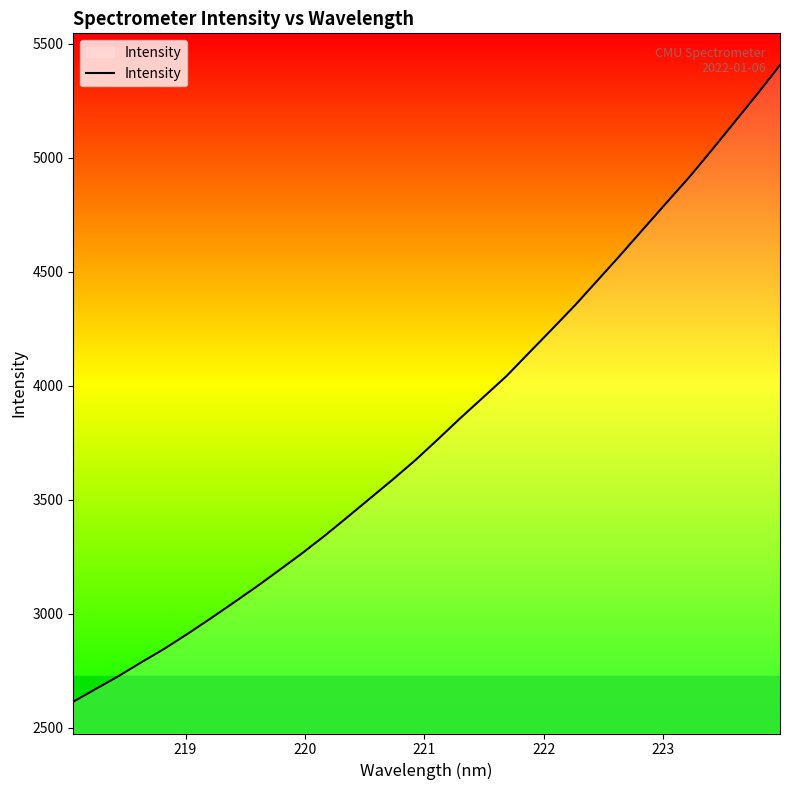

What is the smallest value displayed?

2614.4